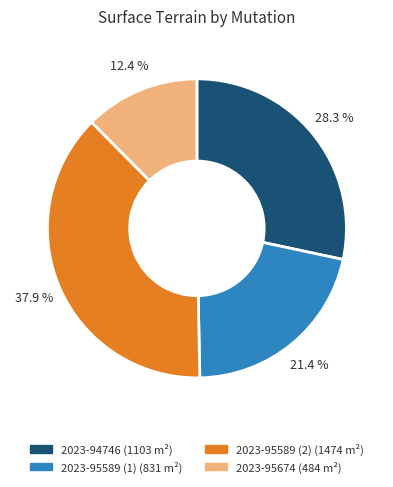

To the nearest percent, what is the combined percentage of 2023-95589 (1) and 2023-94746?

50%